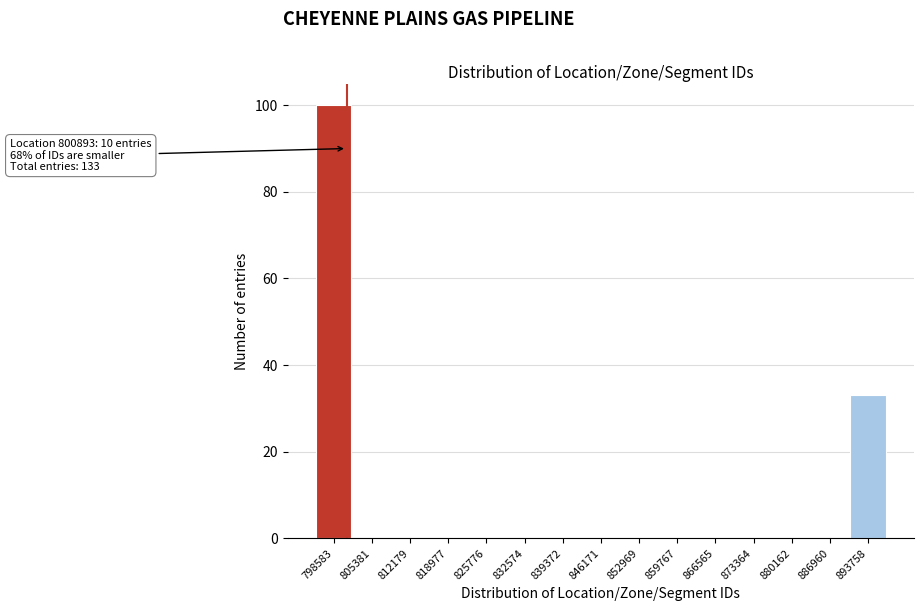

Over which range of the x-axis is the bar tallest?

795000 to 802000